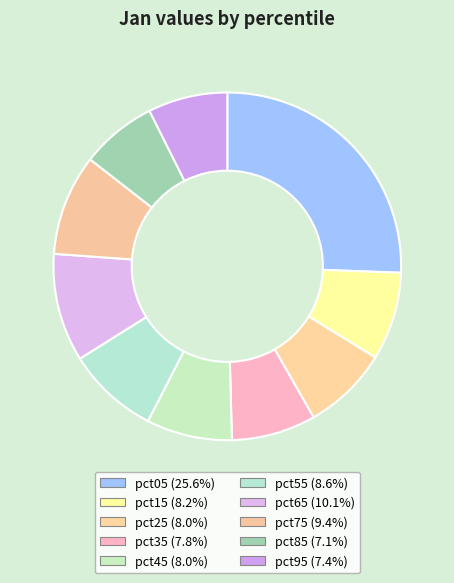

Count the number of slices in the pie.

10